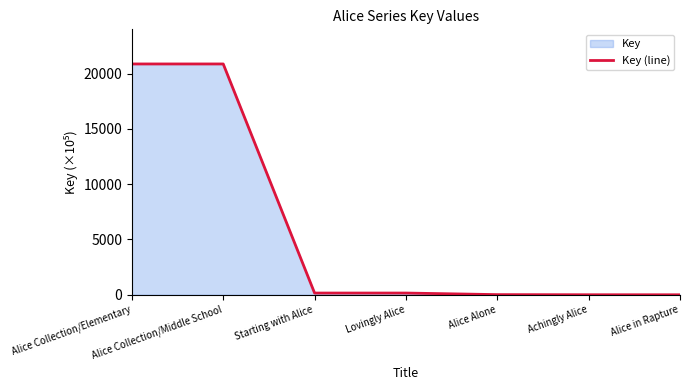

Reading left to right, transcribe all the data shown in this chart.

20866.7	20866.8	157.2	157.2	14.4	3.4	0.1